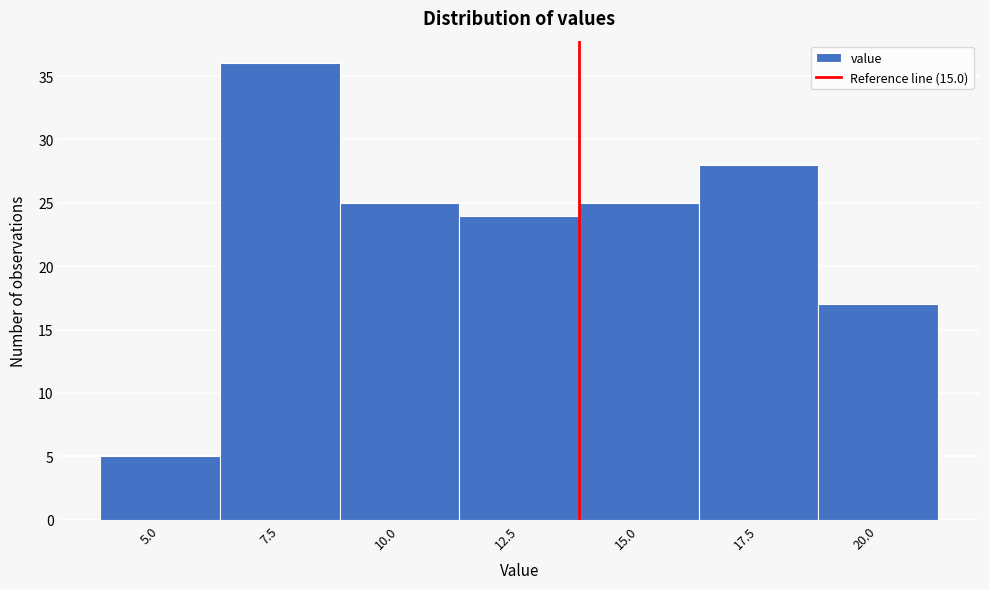

Reading right to left, what are all the values shown in this chart?

20.0=17	17.5=28	15.0=25	12.5=24	10.0=25	7.5=36	5.0=5